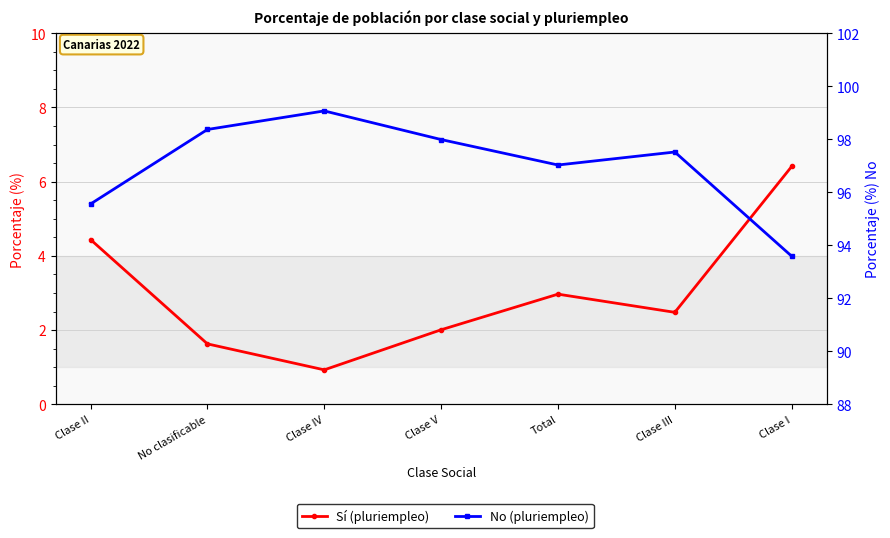

Which series has the largest range (max minus min)?

Sí (pluriempleo)